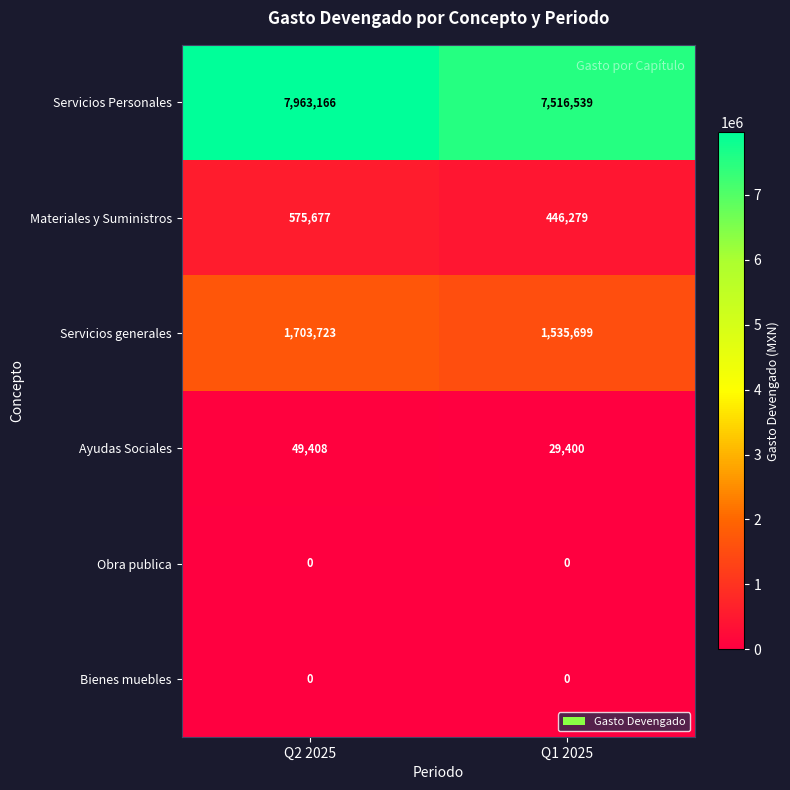

Reading right to left, transcribe all the data shown in this chart.

Servicios Personales: Q1 2025=7516539	Q2 2025=7963166
Materiales y Suministros: Q1 2025=446279	Q2 2025=575677
Servicios generales: Q1 2025=1535699	Q2 2025=1703723
Ayudas Sociales: Q1 2025=29400	Q2 2025=49408
Obra publica: Q1 2025=0	Q2 2025=0
Bienes muebles: Q1 2025=0	Q2 2025=0